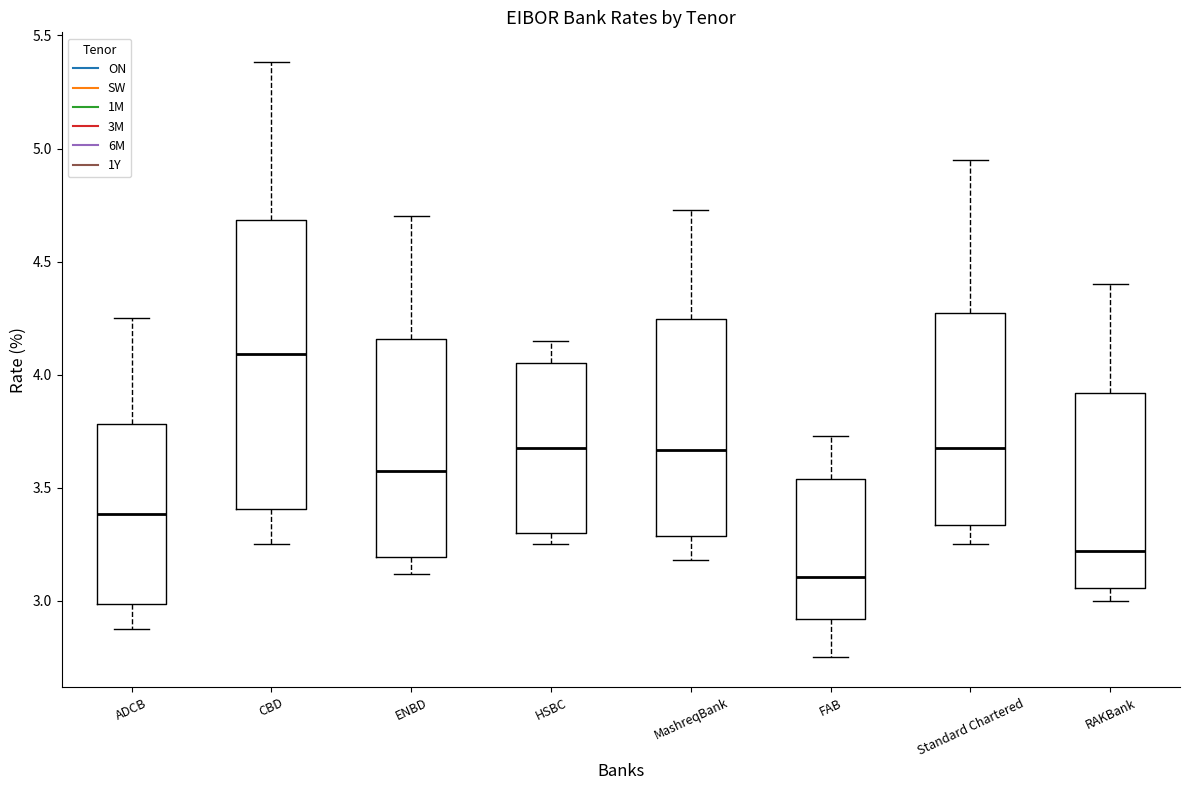

Reading left to right, read every box against the y-axis: the position of its median line, the range the box covers, and the ends of its whiskers. The values are not printed on the chart, so give them approximately, as read against the axis.

ADCB: median 3.40, box 3.00 to 3.80, whiskers 2.90 to 4.25
CBD: median 4.10, box 3.40 to 4.70, whiskers 3.25 to 5.40
ENBD: median 3.60, box 3.20 to 4.15, whiskers 3.10 to 4.70
HSBC: median 3.70, box 3.30 to 4.05, whiskers 3.25 to 4.15
MashreqBank: median 3.65, box 3.30 to 4.25, whiskers 3.20 to 4.75
FAB: median 3.10, box 2.90 to 3.55, whiskers 2.75 to 3.75
Standard Chartered: median 3.70, box 3.35 to 4.30, whiskers 3.25 to 4.95
RAKBank: median 3.20, box 3.05 to 3.90, whiskers 3.00 to 4.40